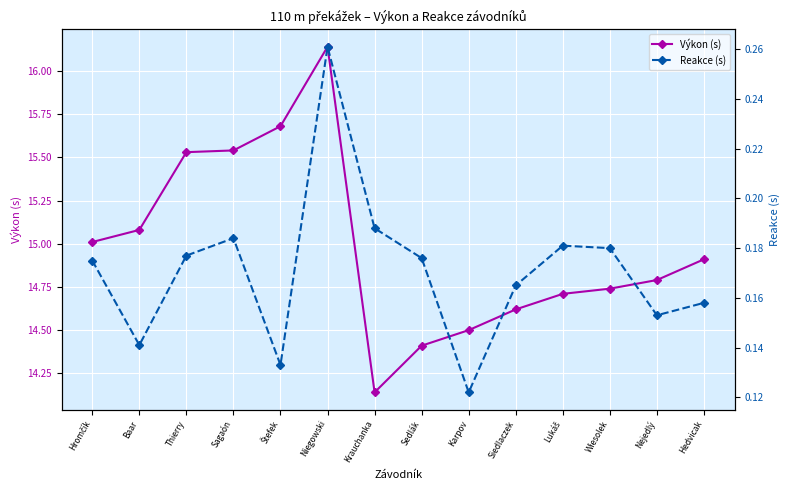

True or false: Reakce (s) and Výkon (s) intersect in this chart.

False